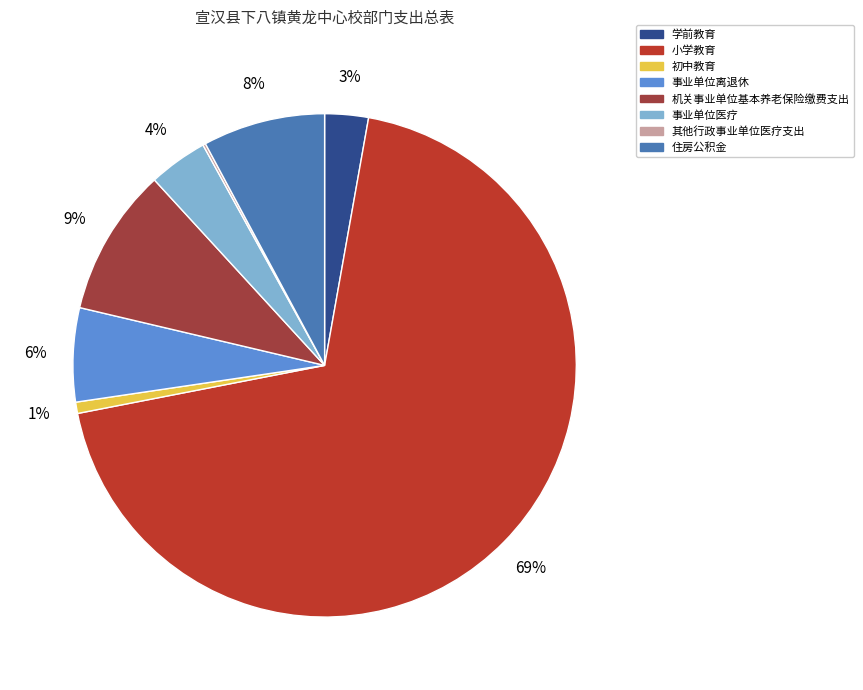

How many slices are in this pie chart?

8